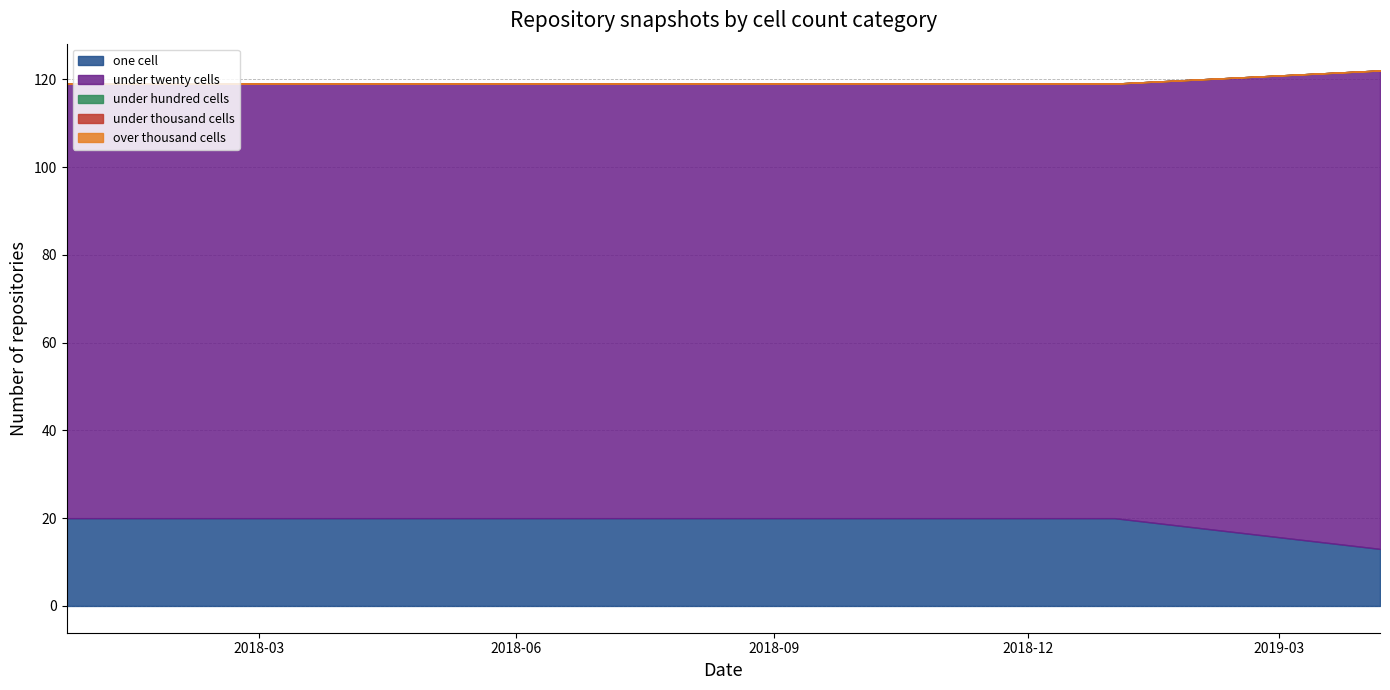

Is the value of under_hundred_cells at 2018-09-28 greater than the value of one_cell at 2018-09-28?

No